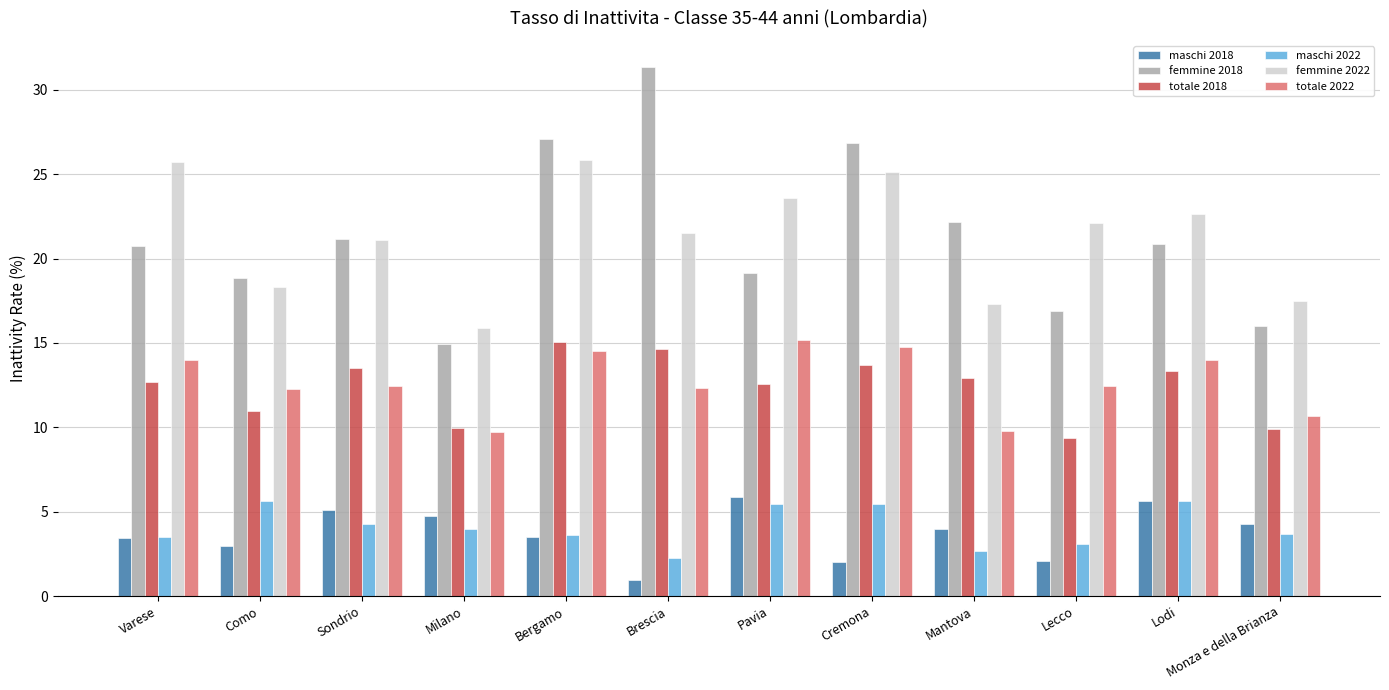

What is the label of the 7th bar from the left?

Pavia